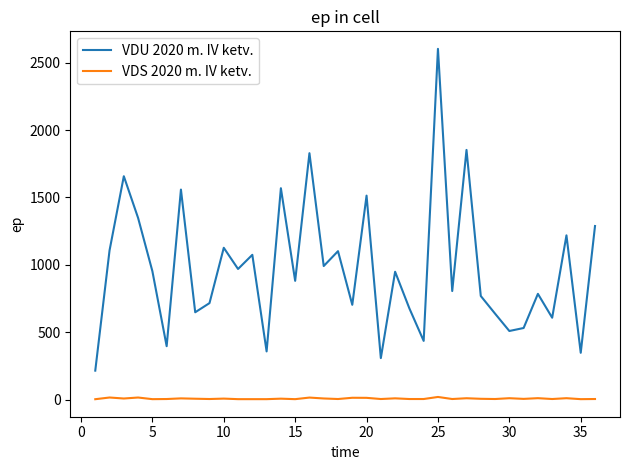

Which series has the largest range (max minus min)?

VDU 2020 m. IV ketv.